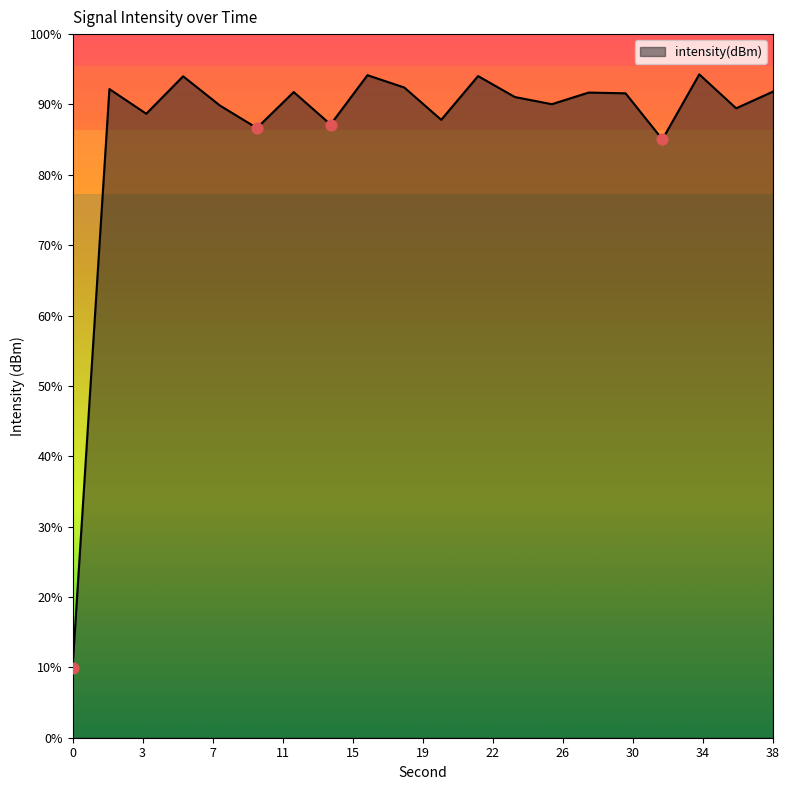

Between 16 and 18, which is larger?

16